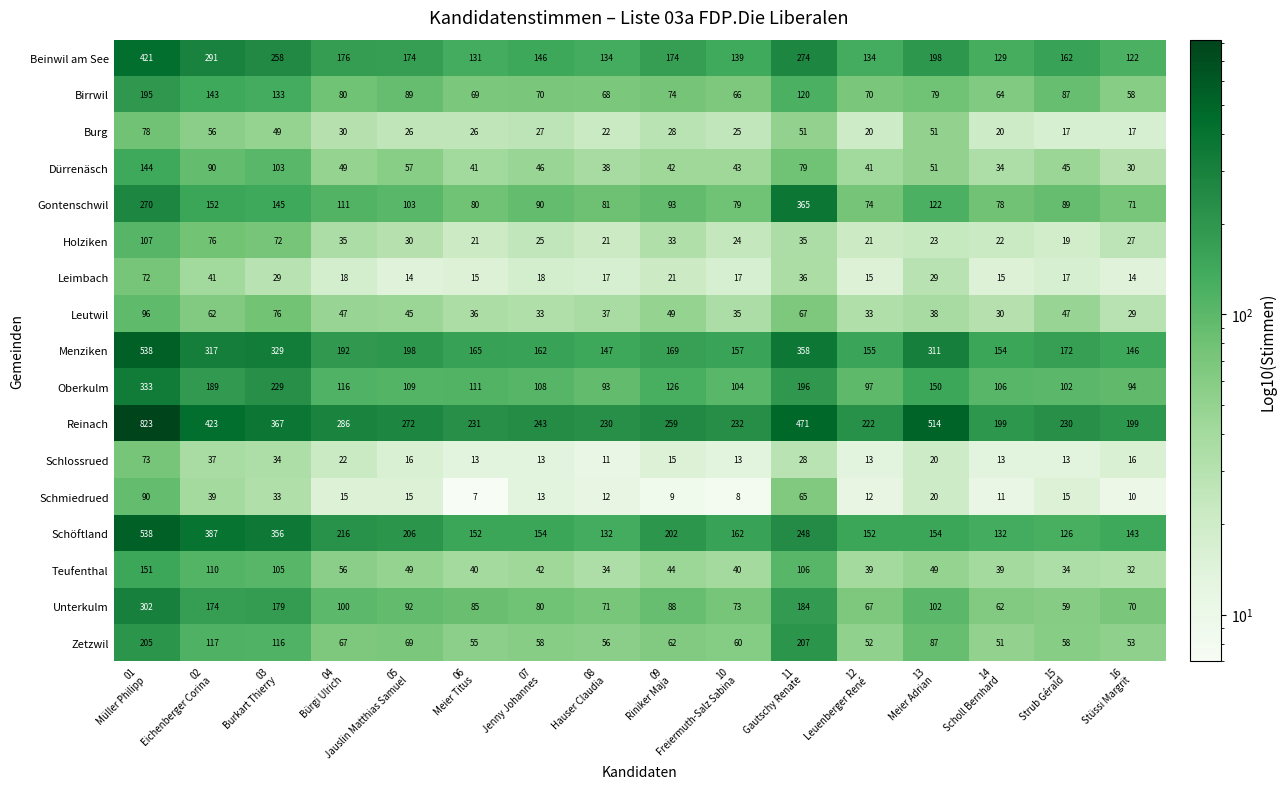

What is the lowest value of the Menziken series?

146